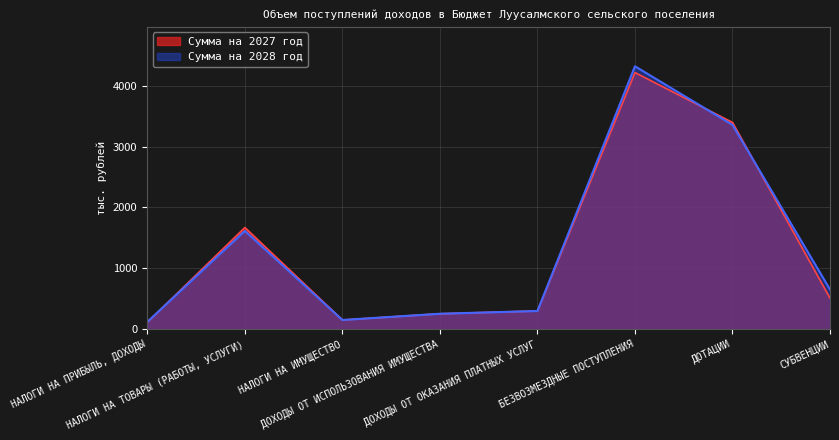

Which series ends up on top after the final intersection of Сумма на 2028 год and Сумма на 2027 год?

Сумма на 2028 год